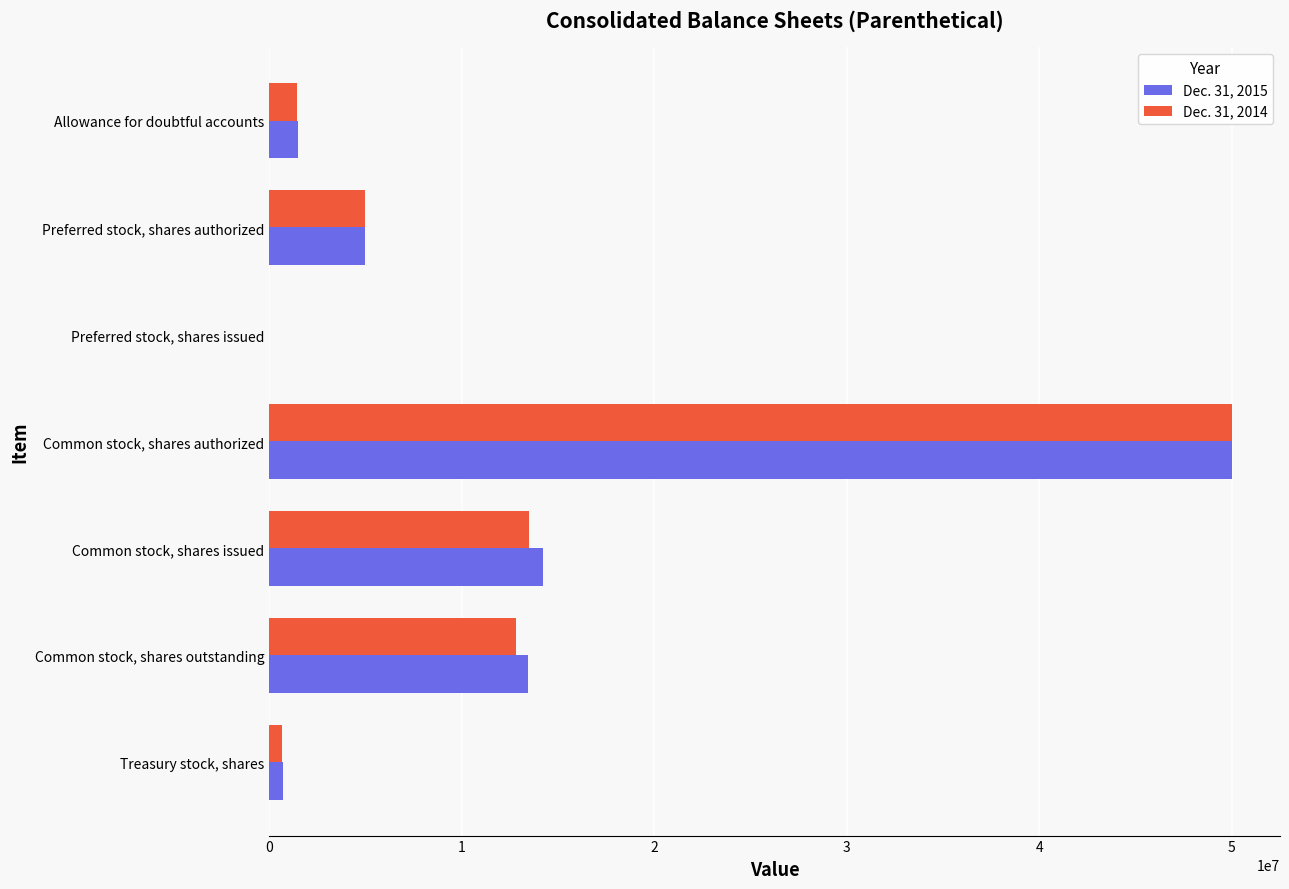

Count the number of data series in this chart.

2